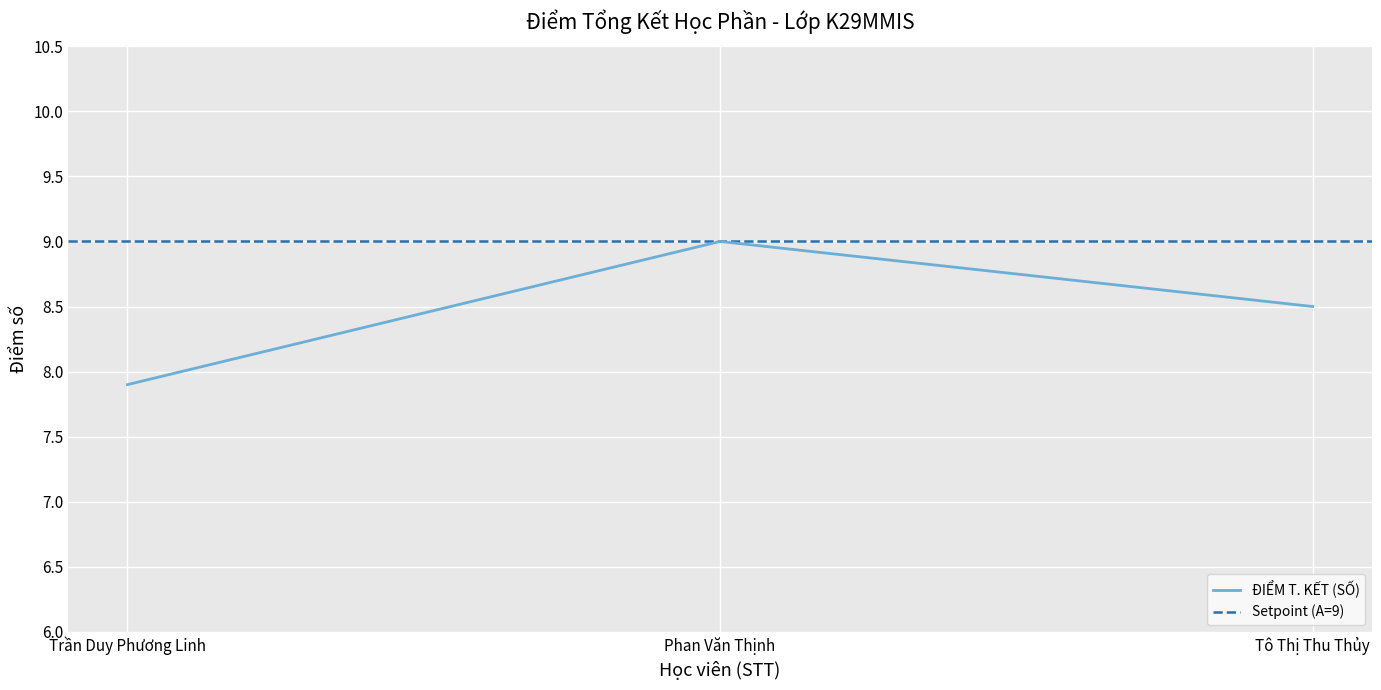

Is it true that the value at Phan Văn Thịnh is 9.0?

True